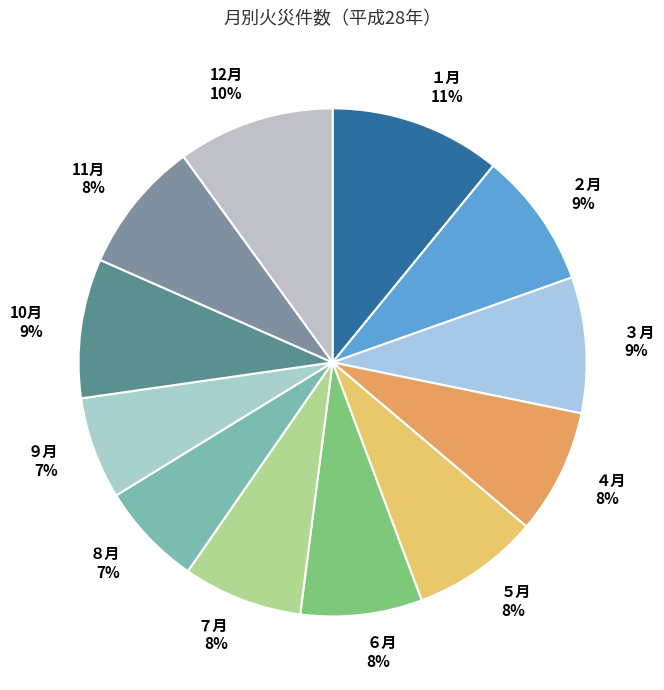

Is the sum of ７月 and １月 greater than half?

No